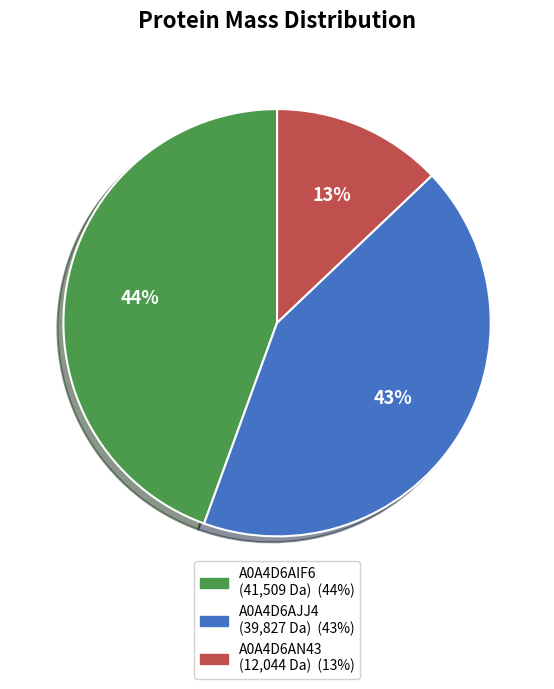

Does any single category account for the majority?

No